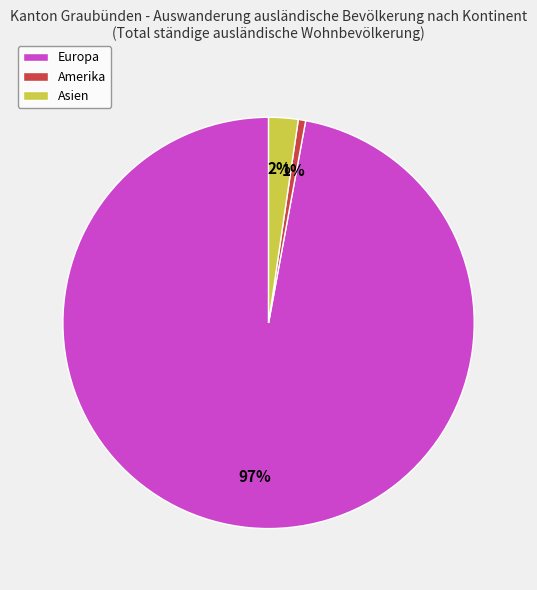

Is it true that Europa is 97% of the pie?

True